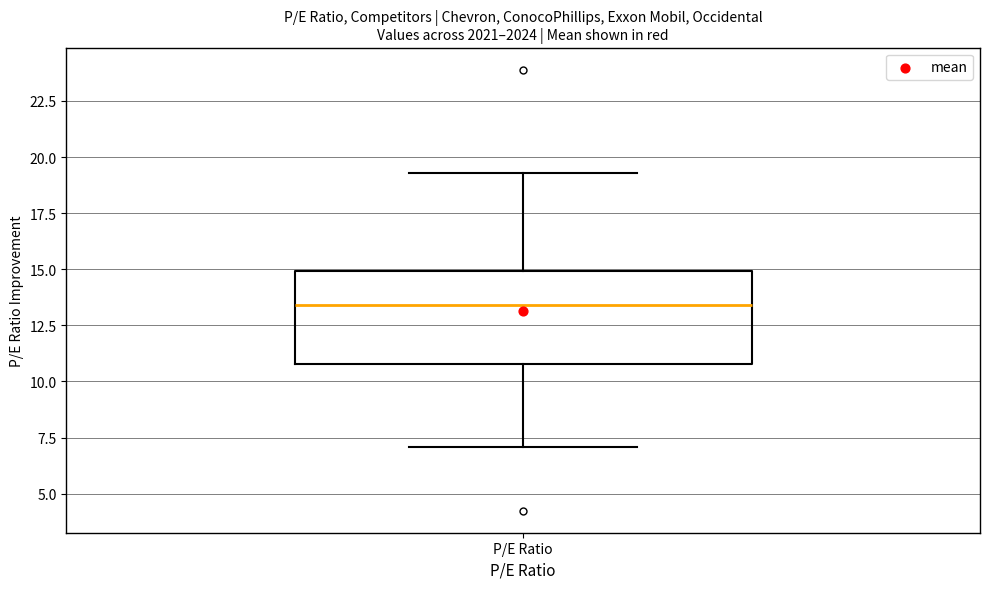

Read this box plot against the y-axis: the position of the median line, the range covered by the box, and the ends of both whiskers. The values are not printed on the chart, so give them approximately, as read against the axis.

median 13.5, box 11.0 to 15.0, whiskers 7.0 to 19.5